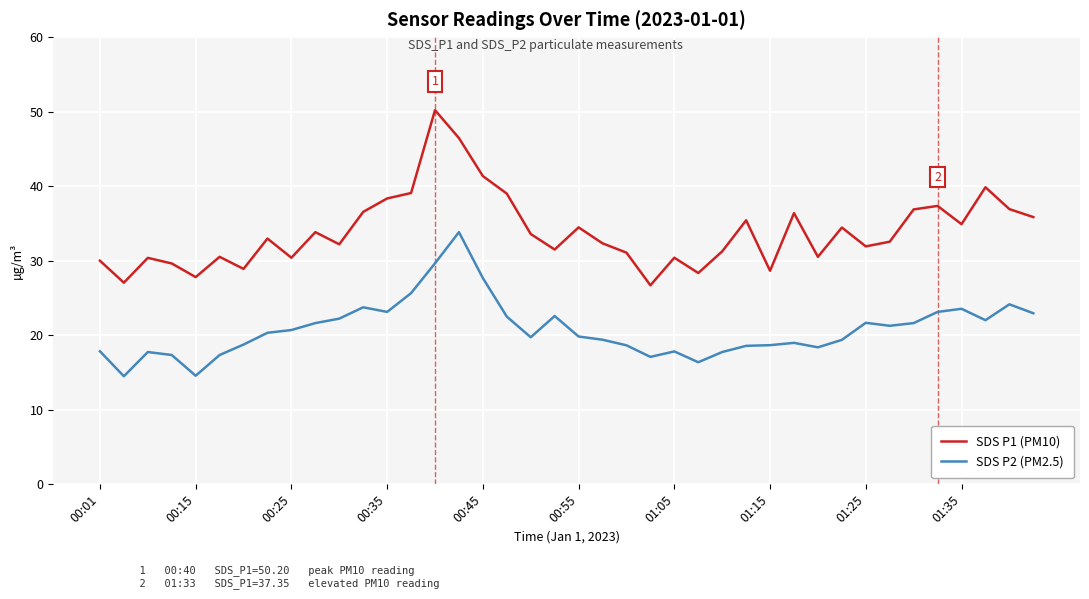

Which series has the largest range (max minus min)?

SDS P1 (PM10)